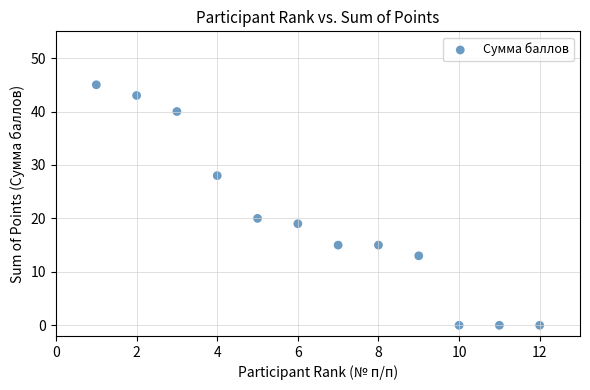

What Y value in the scatter plot is closest to 22?

20